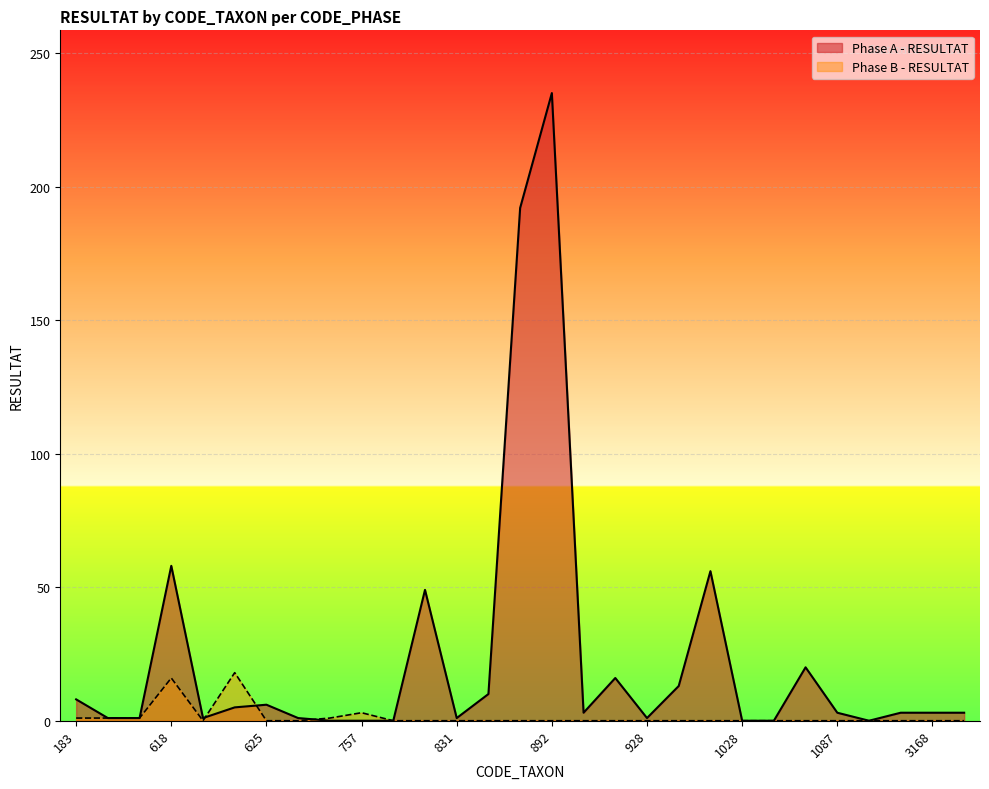

Where is the first local maximum for Phase A - RESULTAT?

618